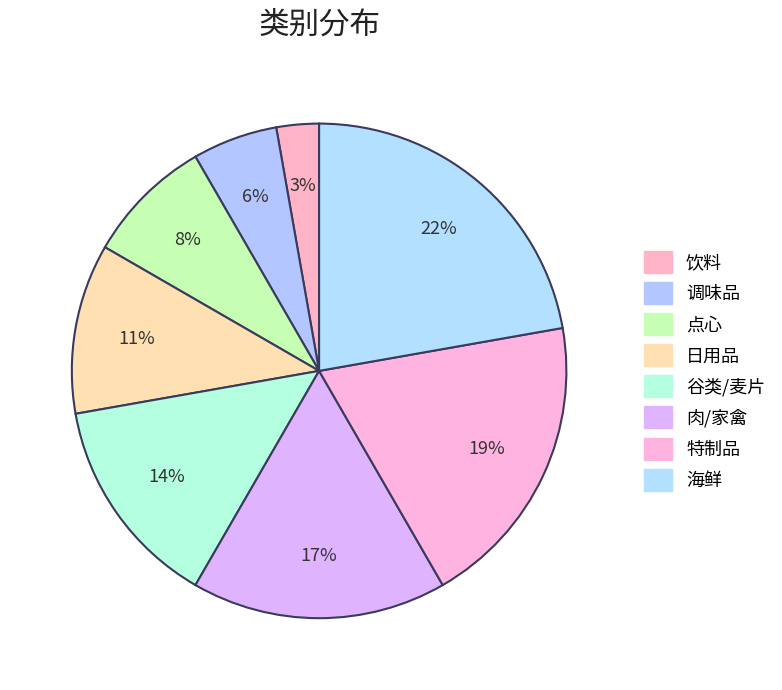

Does any single category account for the majority?

No